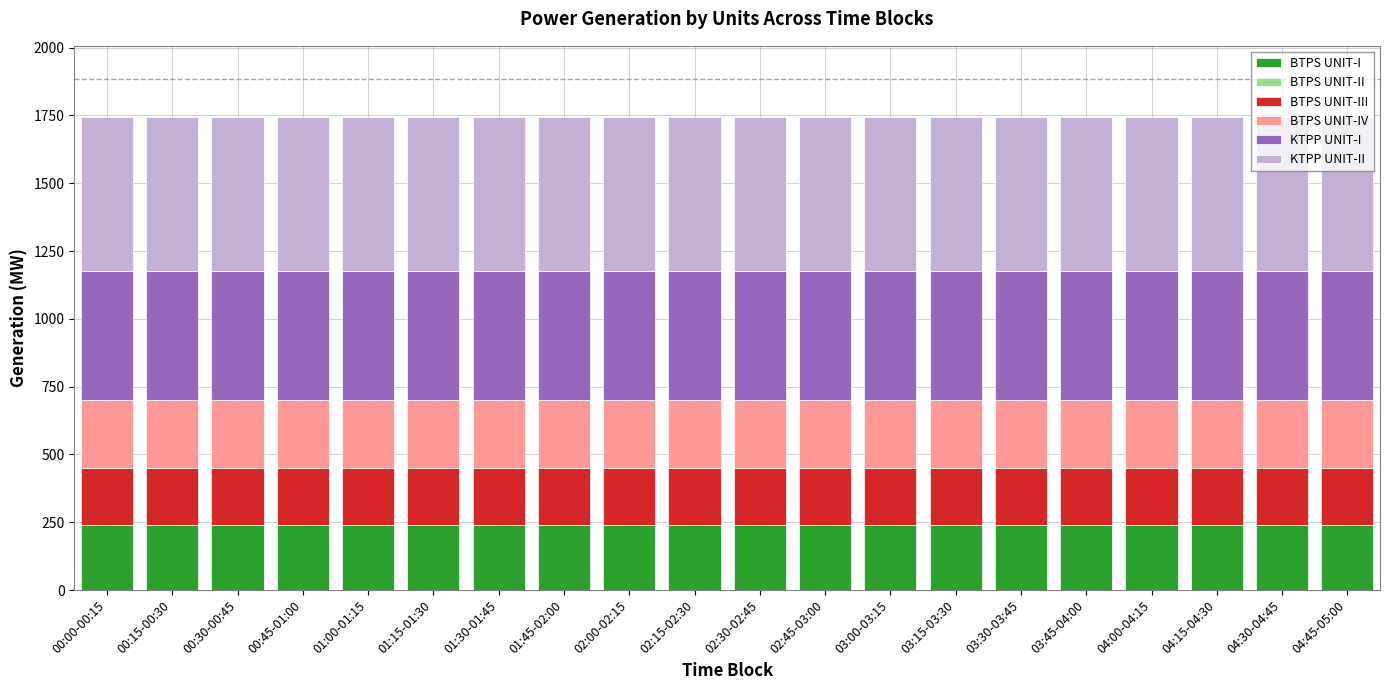

What is the total value across all series at 00:00-00:15?

1745